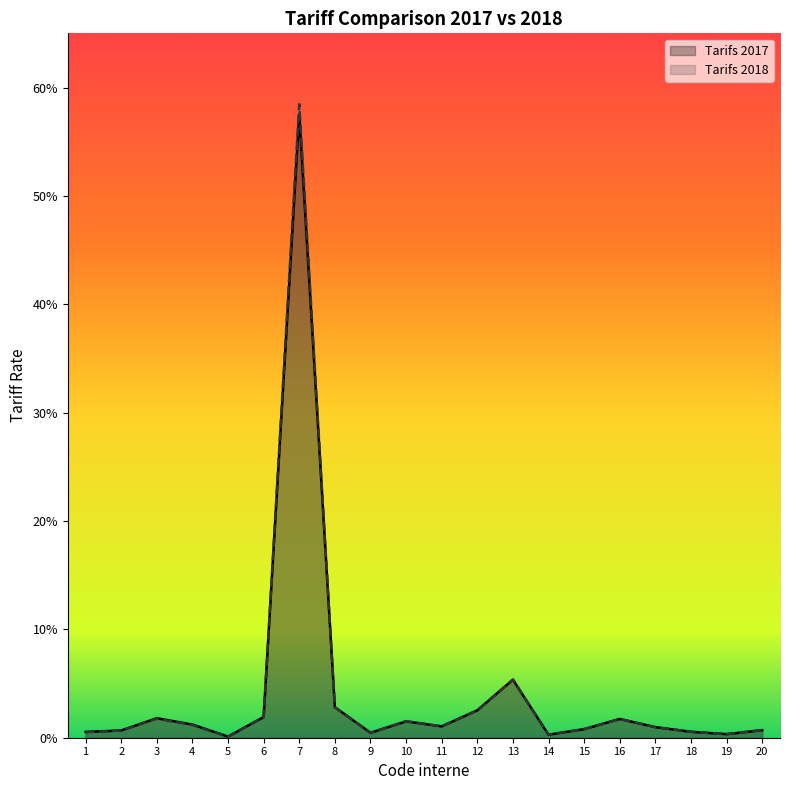

What is the sum of all Tarifs 2018 values?

0.8